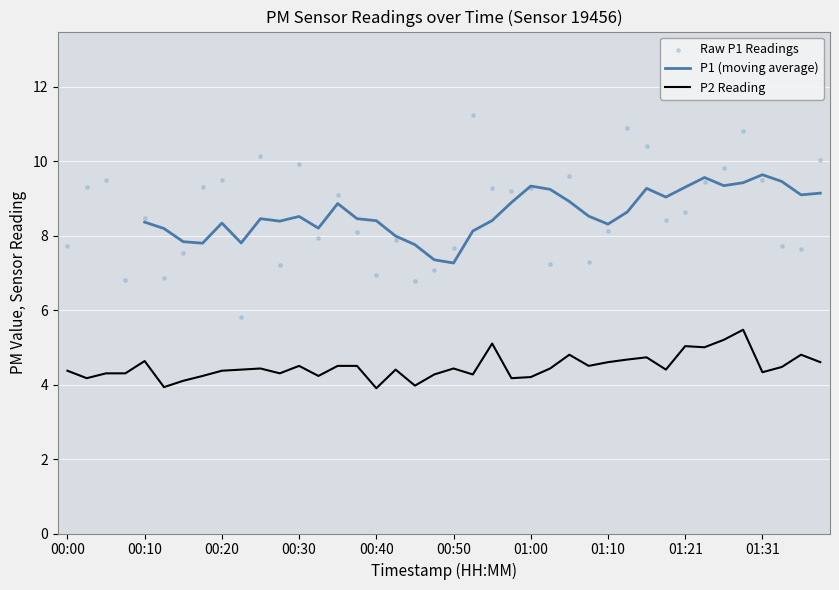

What are all the series names shown in the legend?

P1 (moving average), P2 Reading, Raw P1 Readings